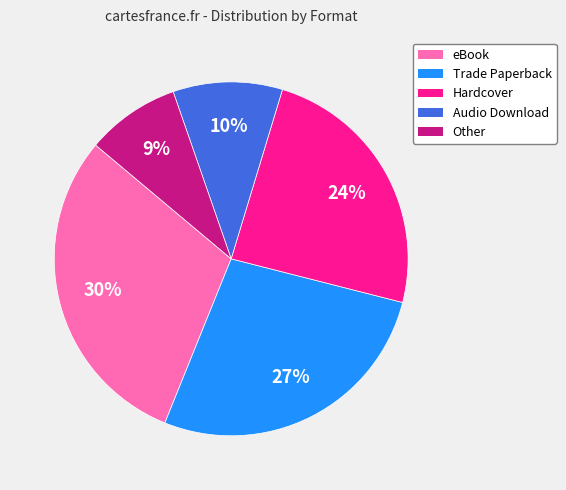

The Other slice represents 1% of the pie. True or false?

False